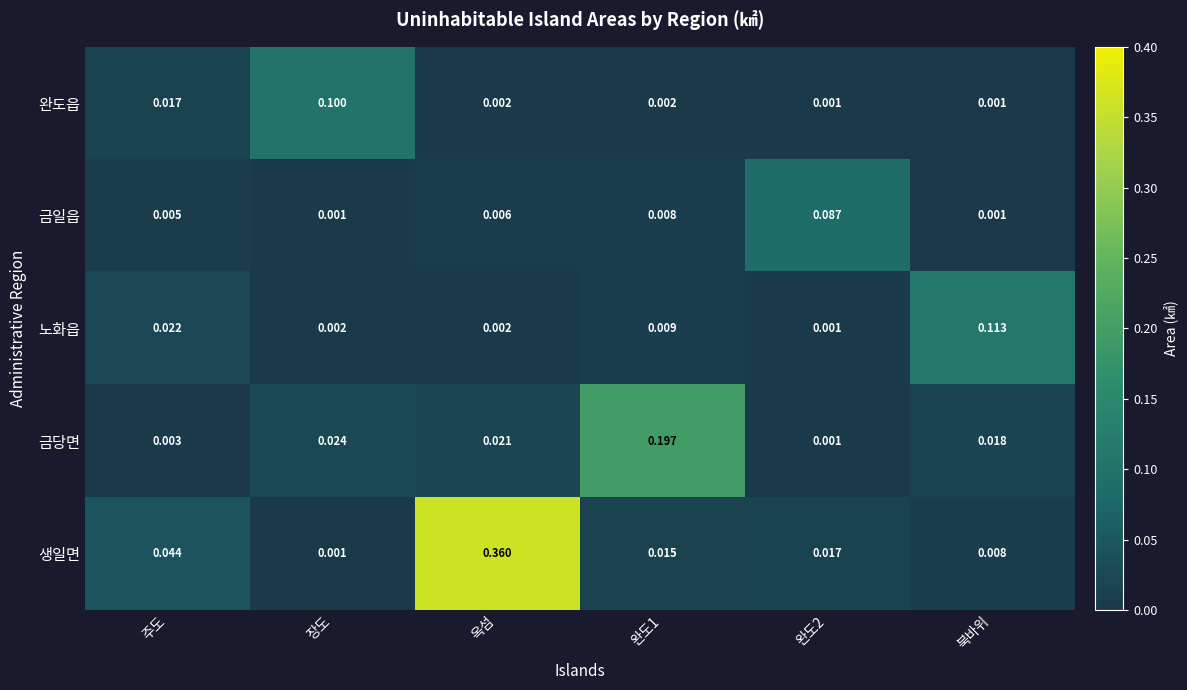

Which series has the largest range (max minus min)?

생일면